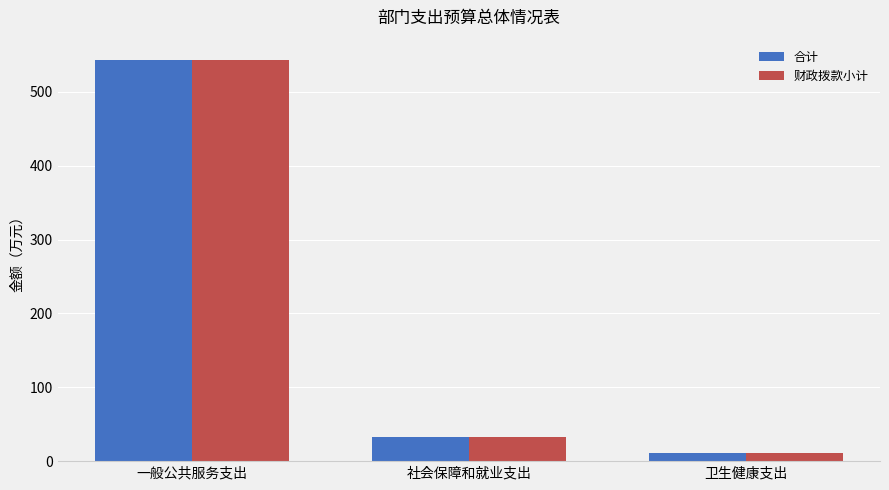

At how many categories does at least one series exceed 92?

1